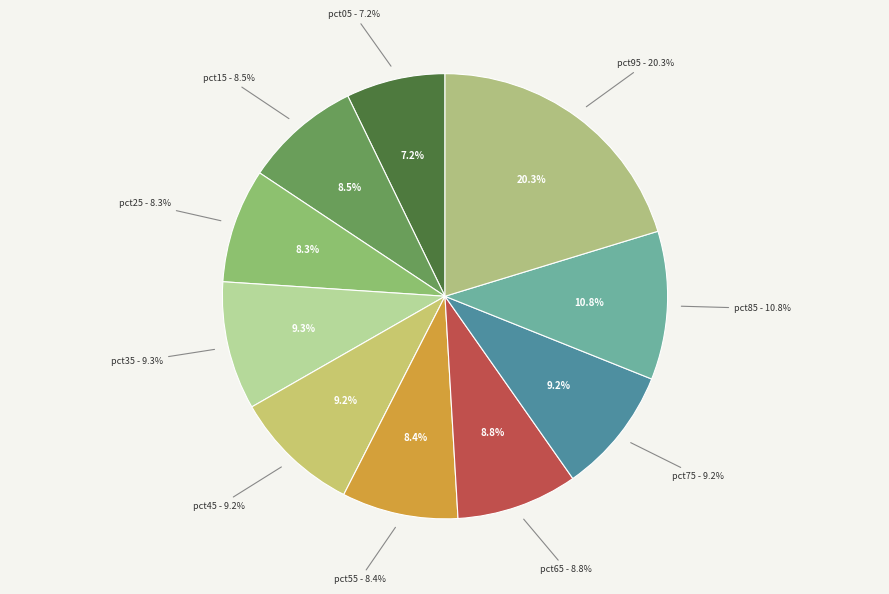

Combined, what portion of the pie is pct95 and pct55?

28.7%